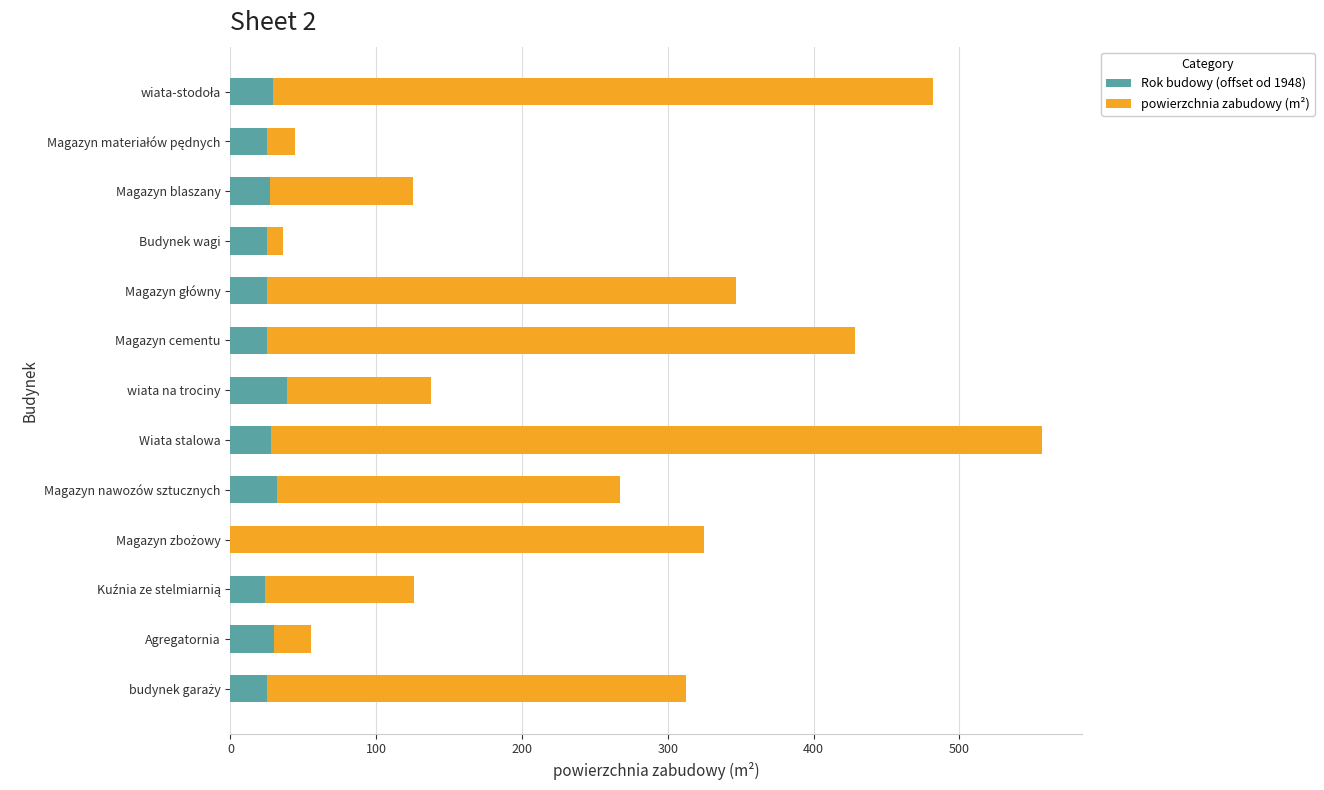

What is the highest value of the Rok budowy (offset od 1948) series?

39.0